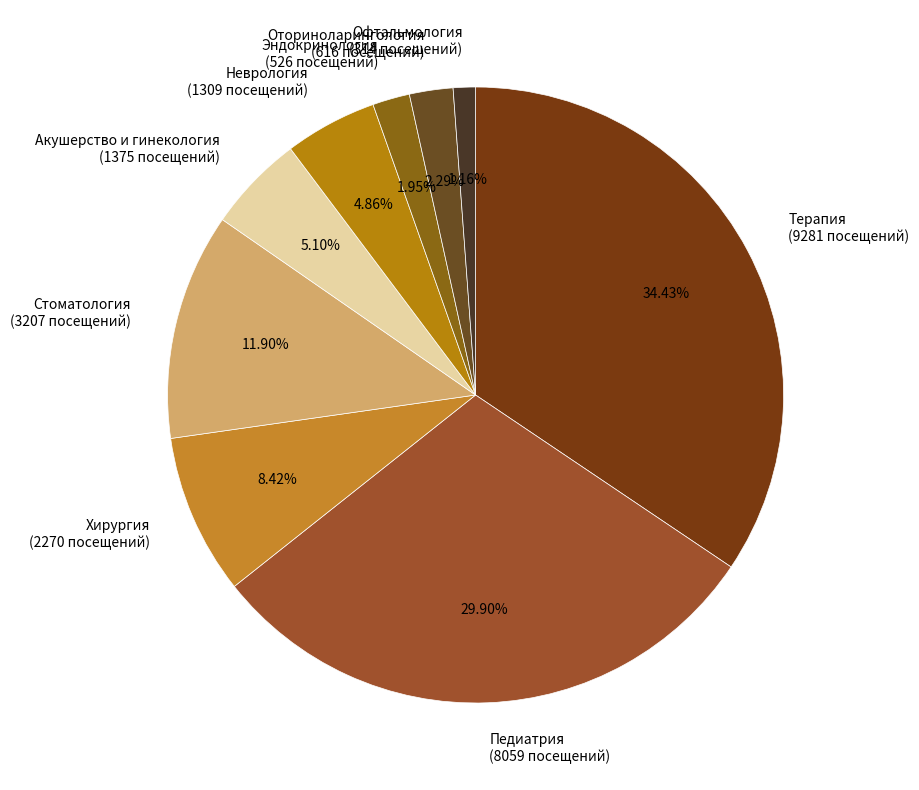

Is there any slice that represents more than half of the pie?

No